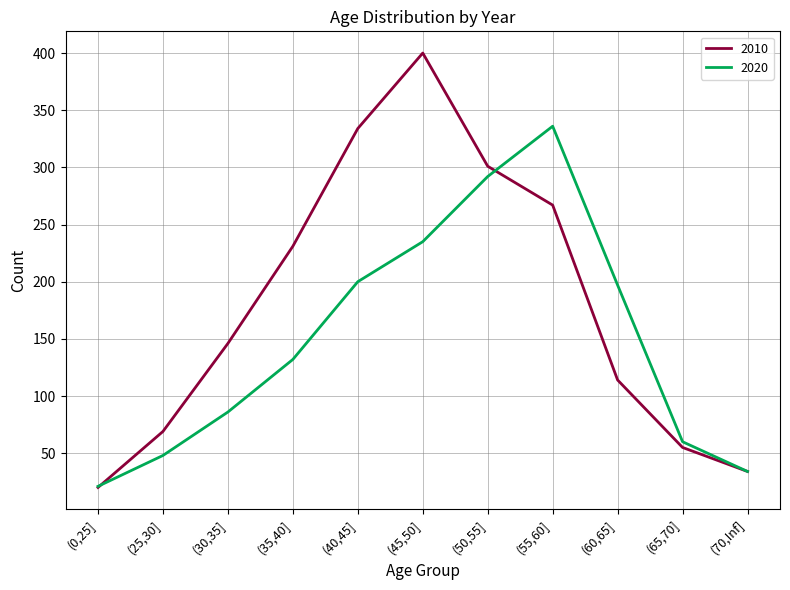

List the series in order of their peak value, highest first.

2010, 2020